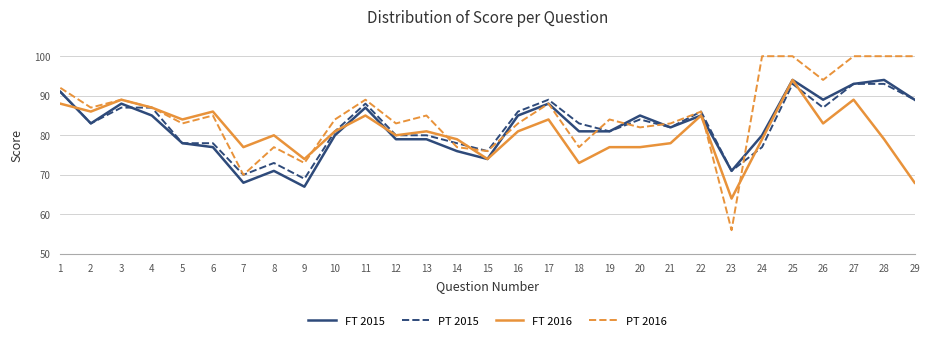

Read the FT 2015 value at 14, to the nearest 10.

80